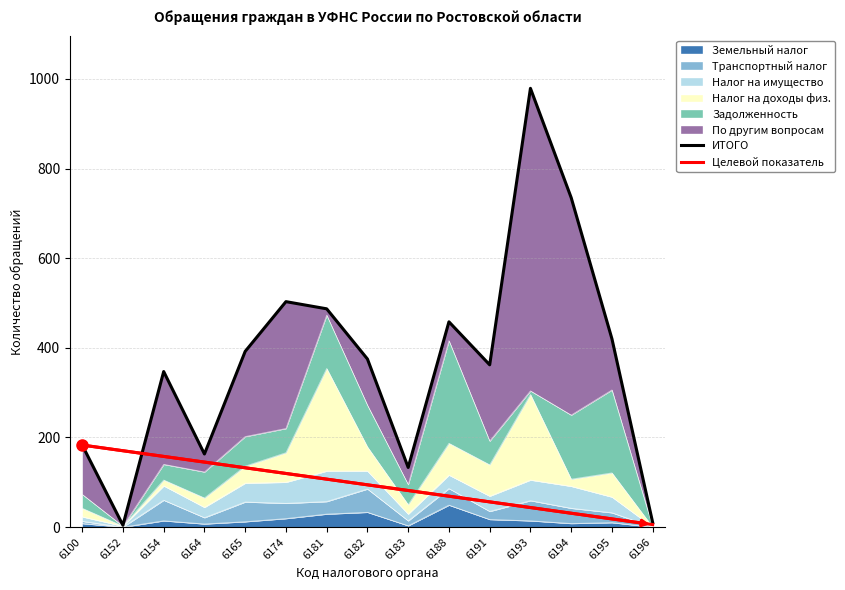

Does the chart display data point markers on the line(s)?

No